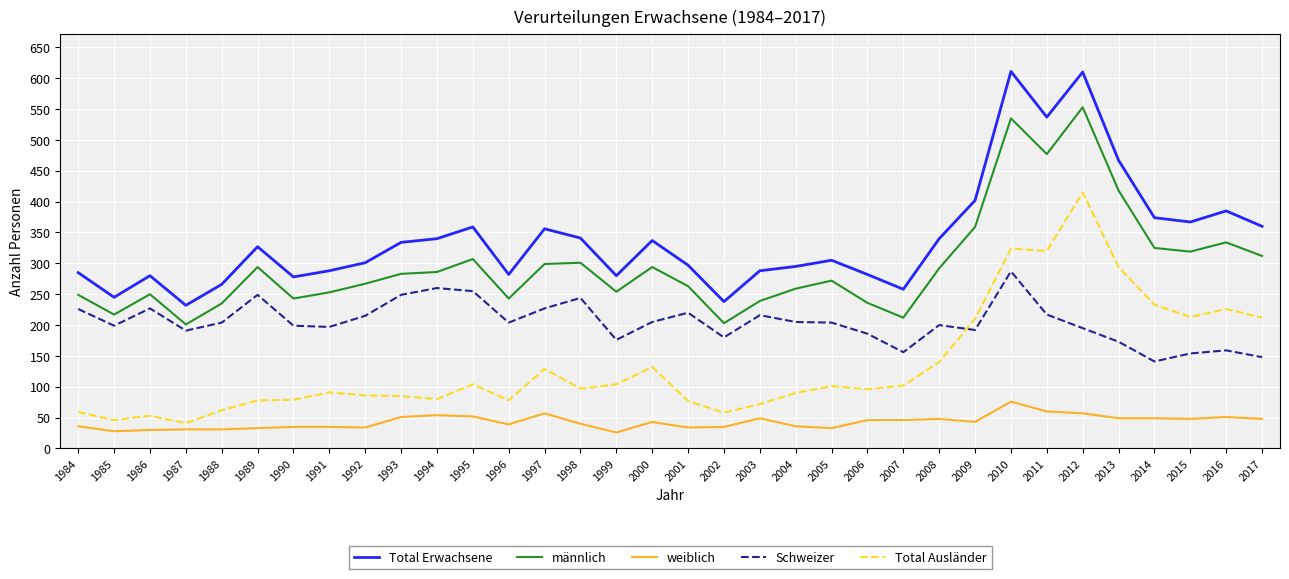

What is the difference between the maximum and minimum values in the Schweizer series?

146